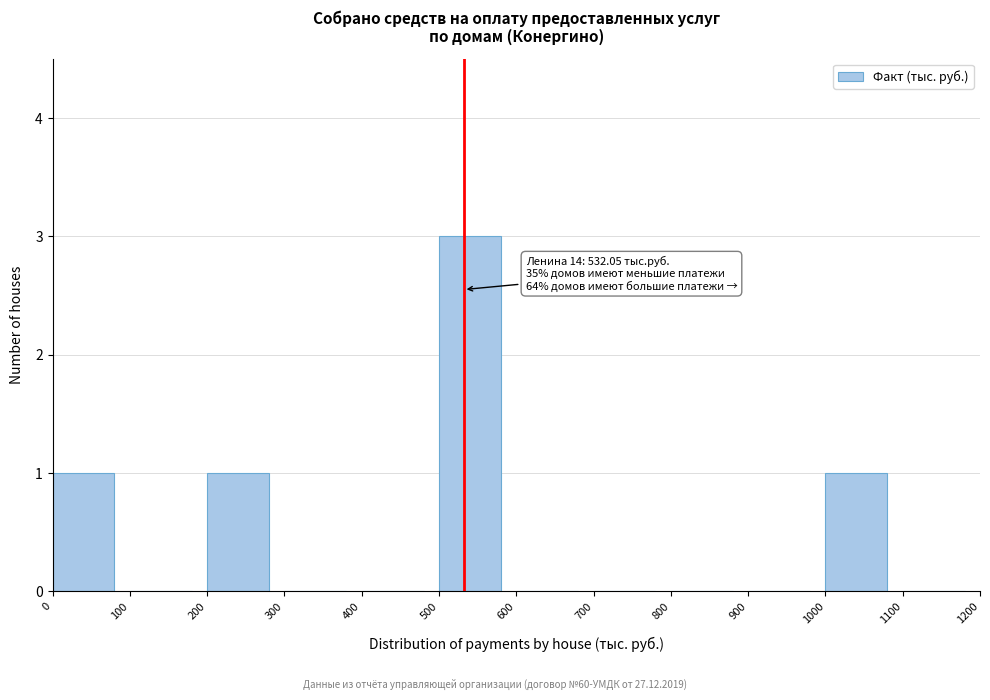

Which range on the x-axis has the tallest bar?

500 to 600